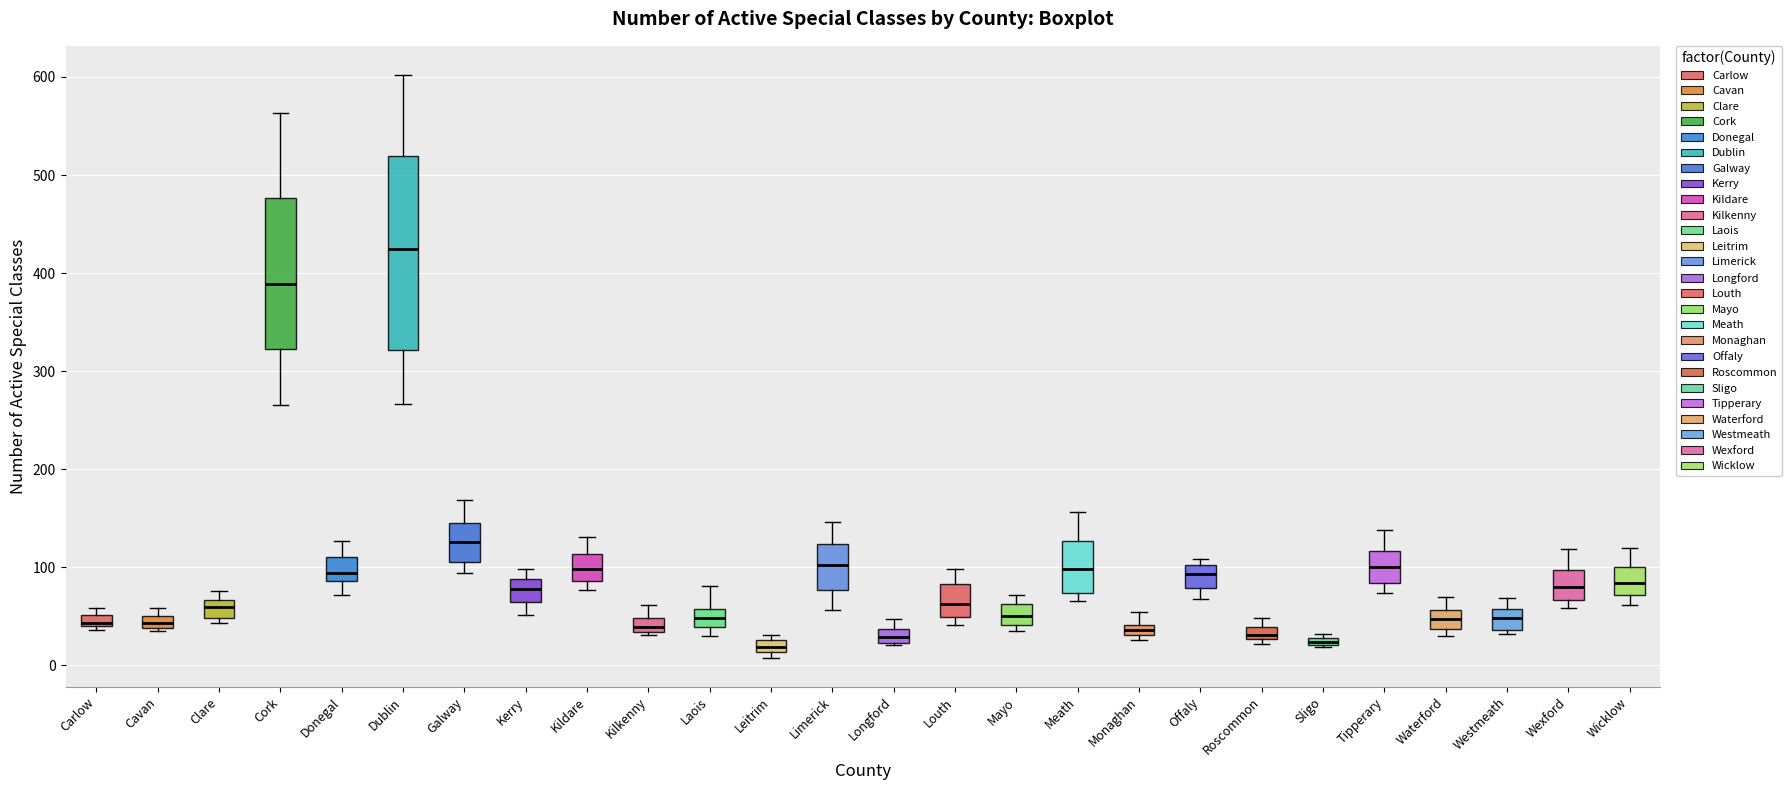

Which box is the tallest, from its lower edge to its upper edge?

Dublin